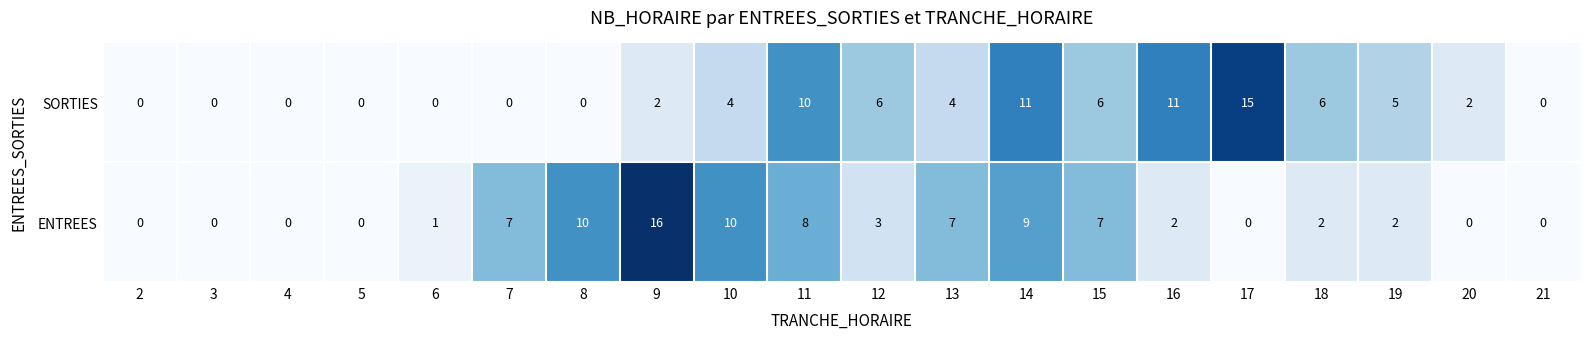

What is the difference between the maximum and minimum values in the SORTIES series?

15